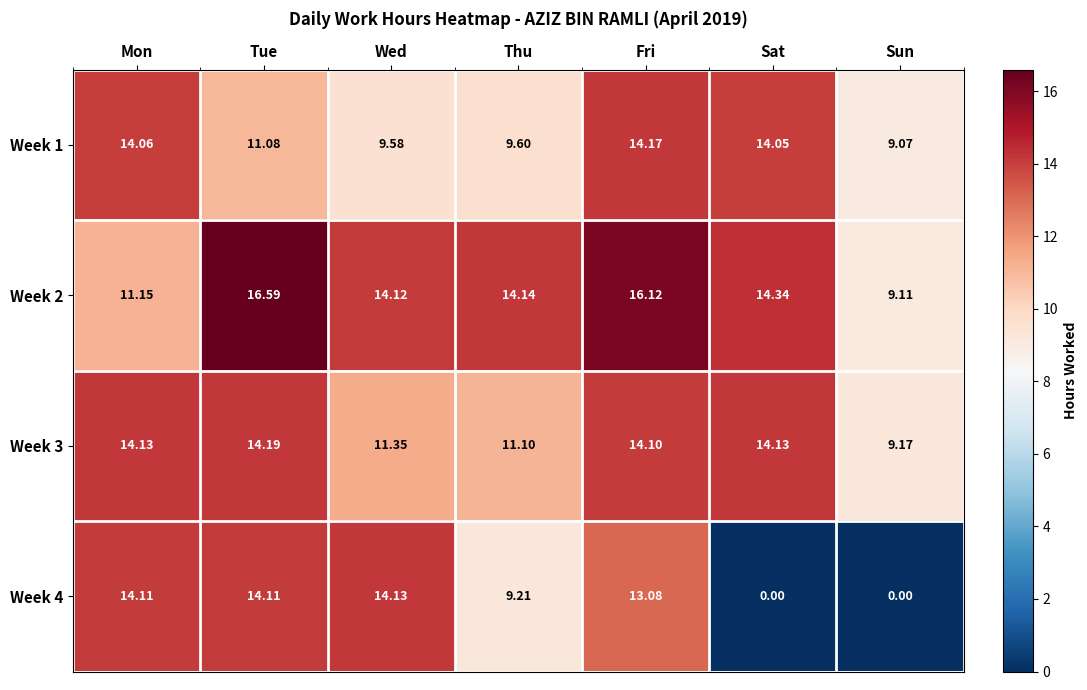

At how many categories does at least one series exceed 8?

7